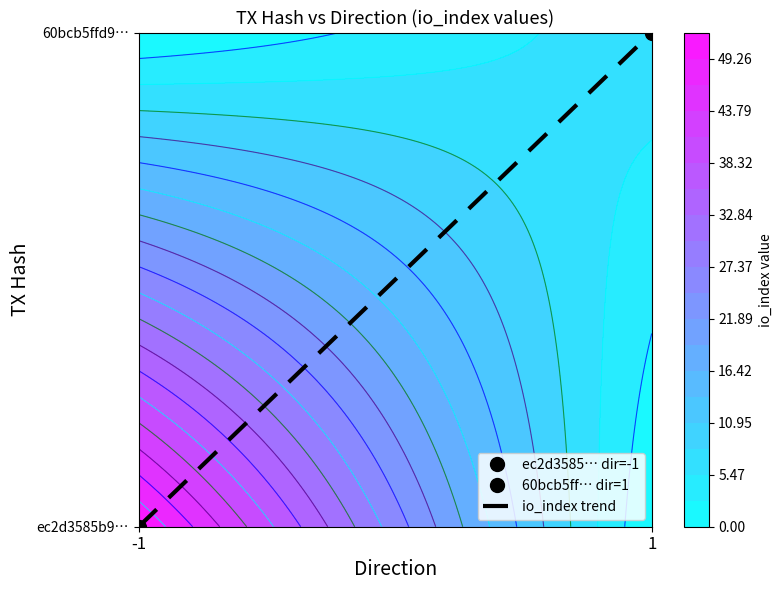

Between direction and io_index, which series saw the biggest shift?

ec2d3585b9eb341830ca7c6106644b952b08aa6